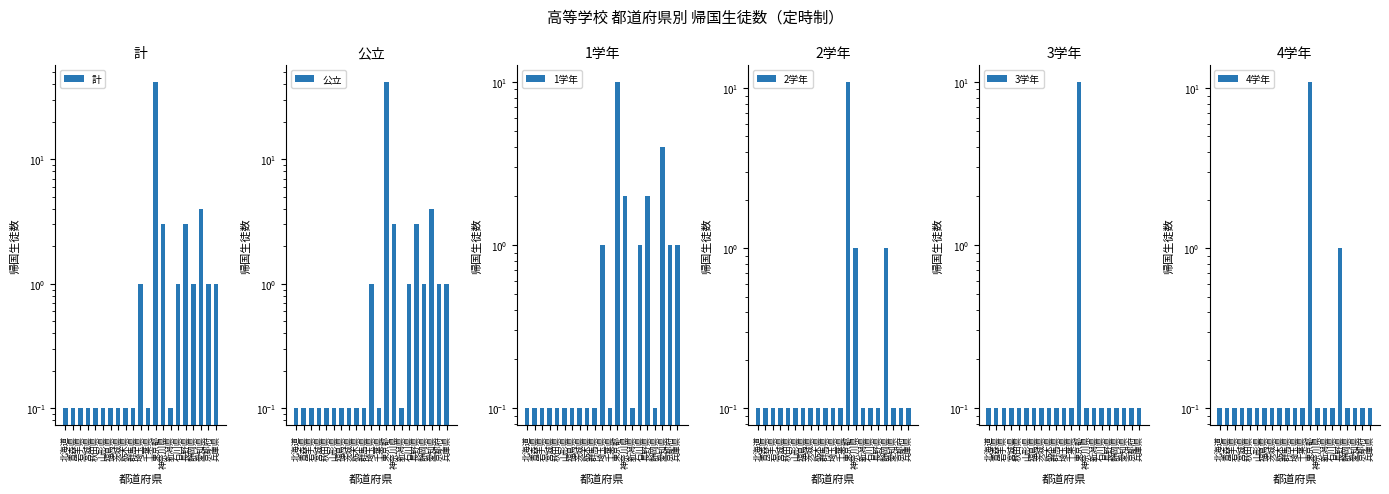

At which category is the sum across all series the highest?

東京都